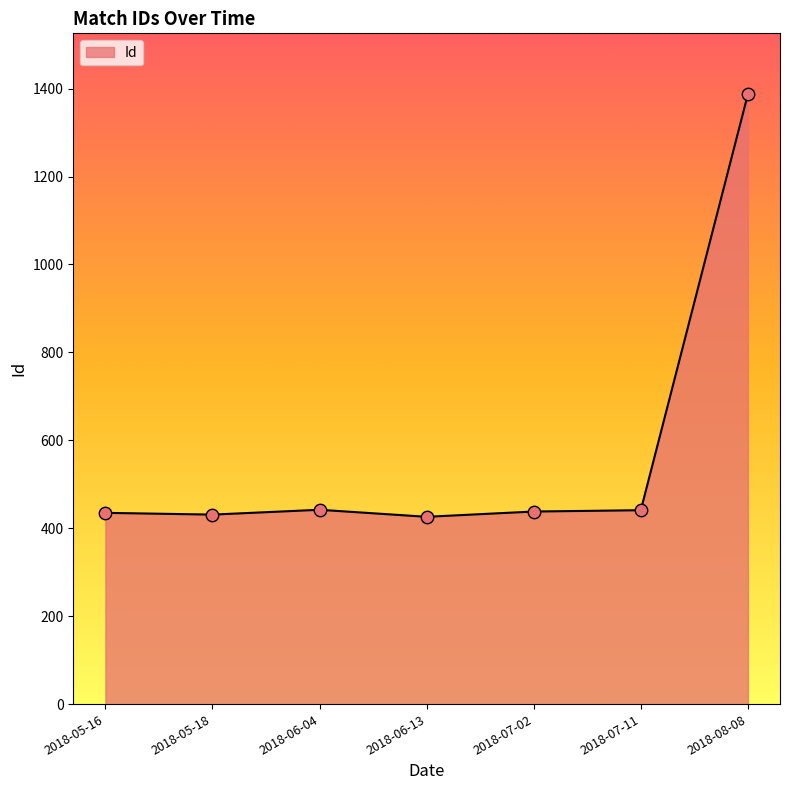

What is the ratio of the value at 2018-07-02 to the value at 2018-06-04?

1.0